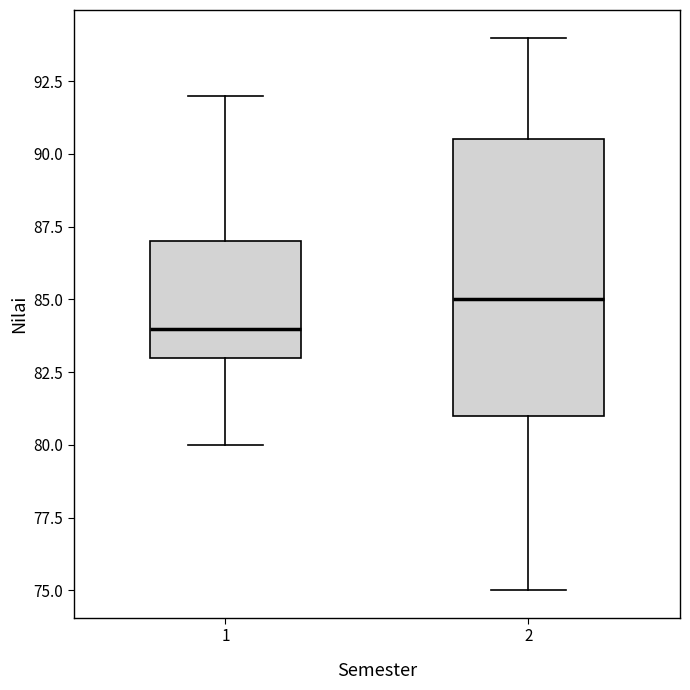

Which box is the tallest, from its lower edge to its upper edge?

2